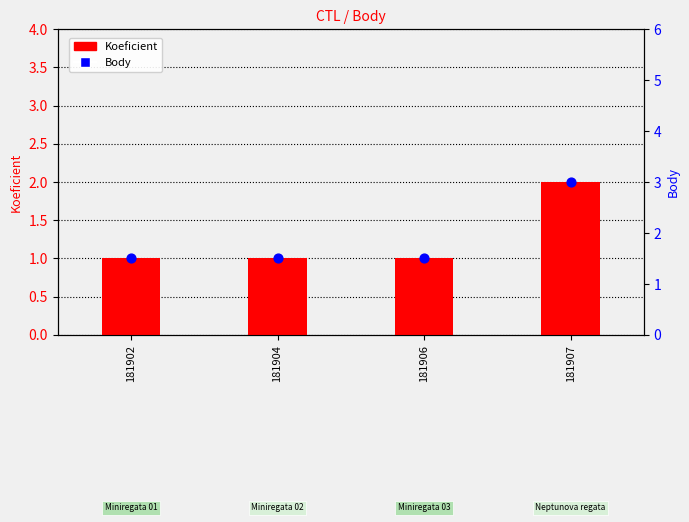

Which series contains the lowest Y value?

Koeficient